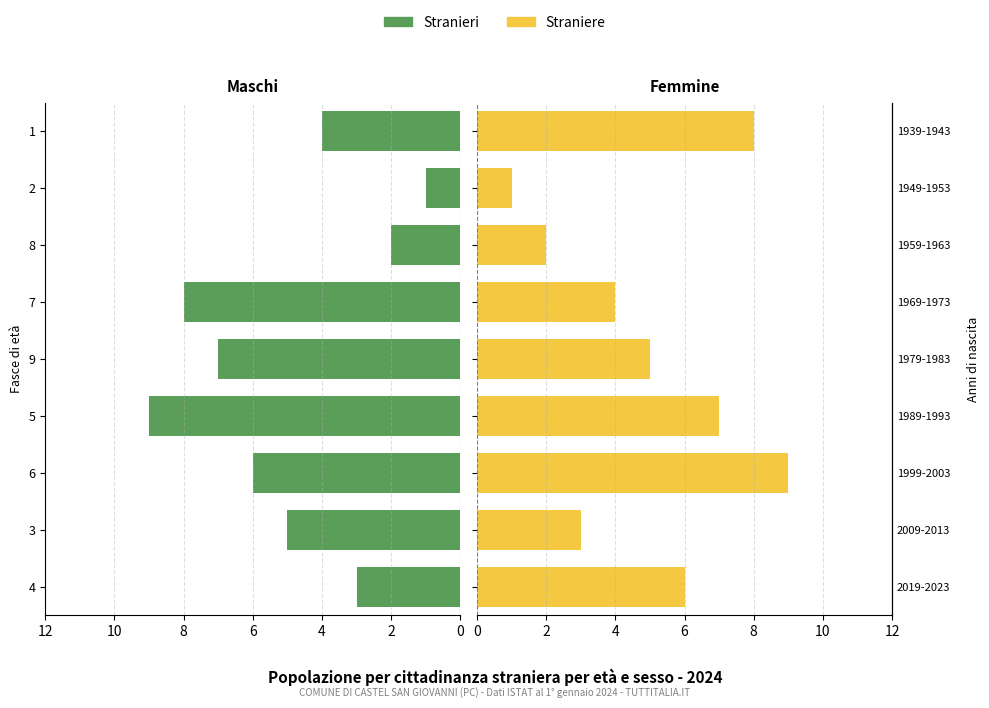

What is the label of the 8th bar from the right?

3